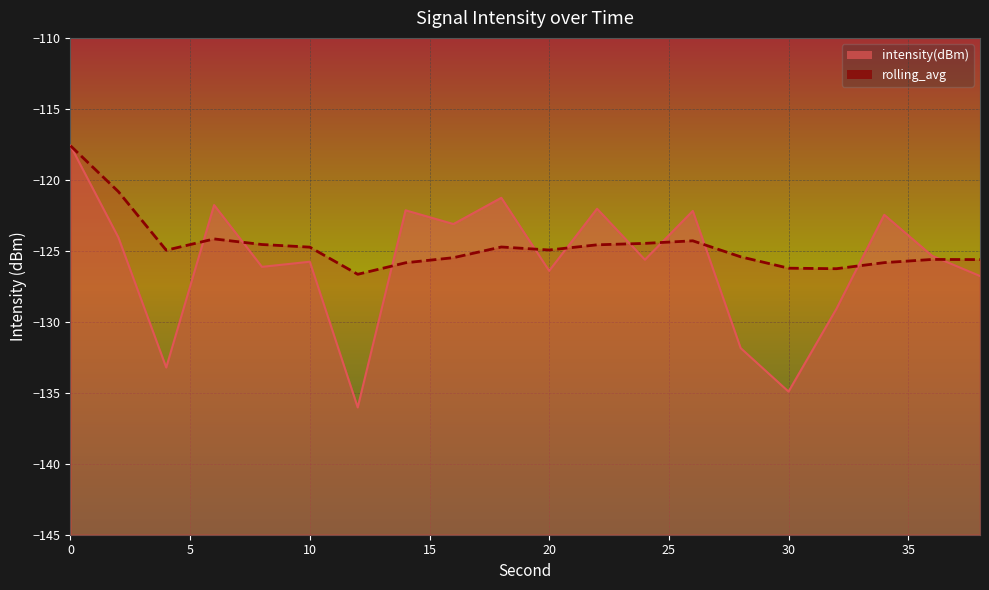

How many lines are shown in the chart?

2